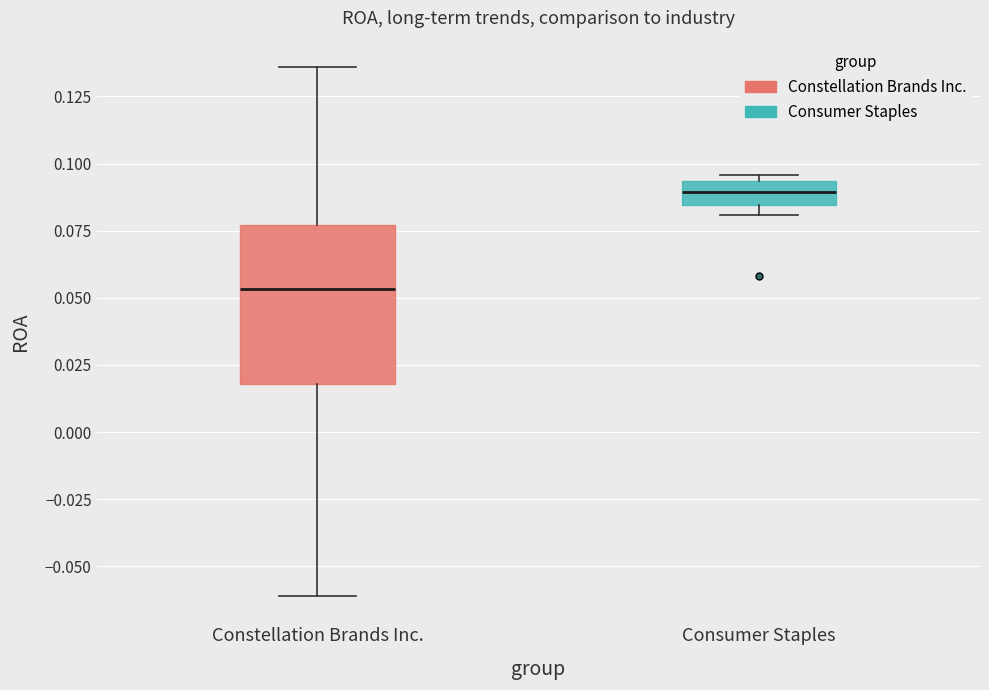

Reading left to right, transcribe this box plot: for each box, give where its median line is, the range the box spans, and where its two whiskers end, as read against the y-axis. The values are not printed on the chart, so give them approximately, as read against the axis.

Constellation Brands Inc.: median 0.055, box 0.020 to 0.075, whiskers -0.060 to 0.135
Consumer Staples: median 0.090, box 0.085 to 0.095, whiskers 0.080 to 0.095 (just above the box's upper edge)